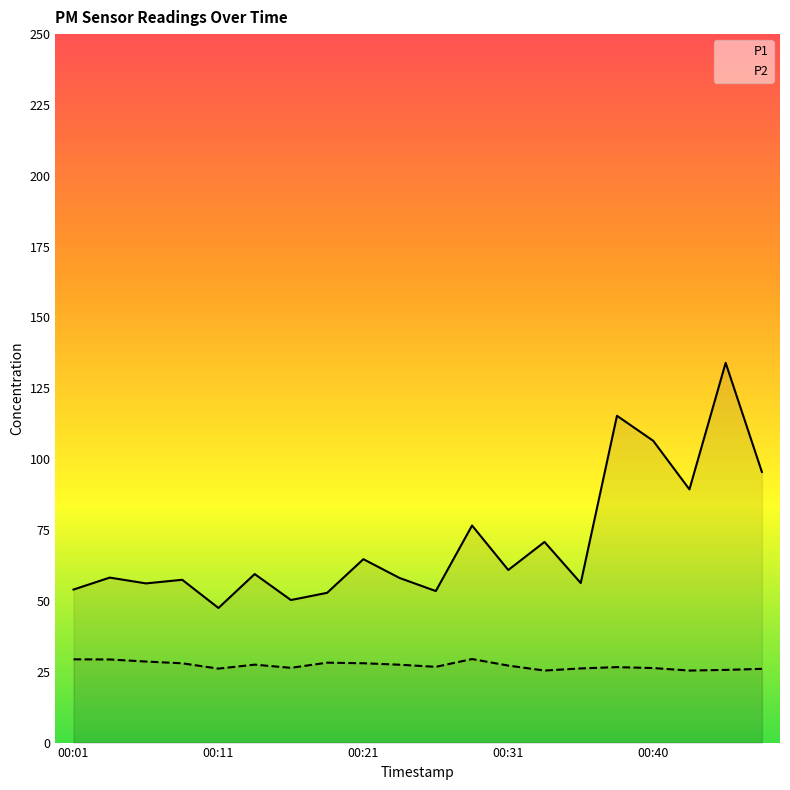

What is the maximum value shown in the chart?

134.0